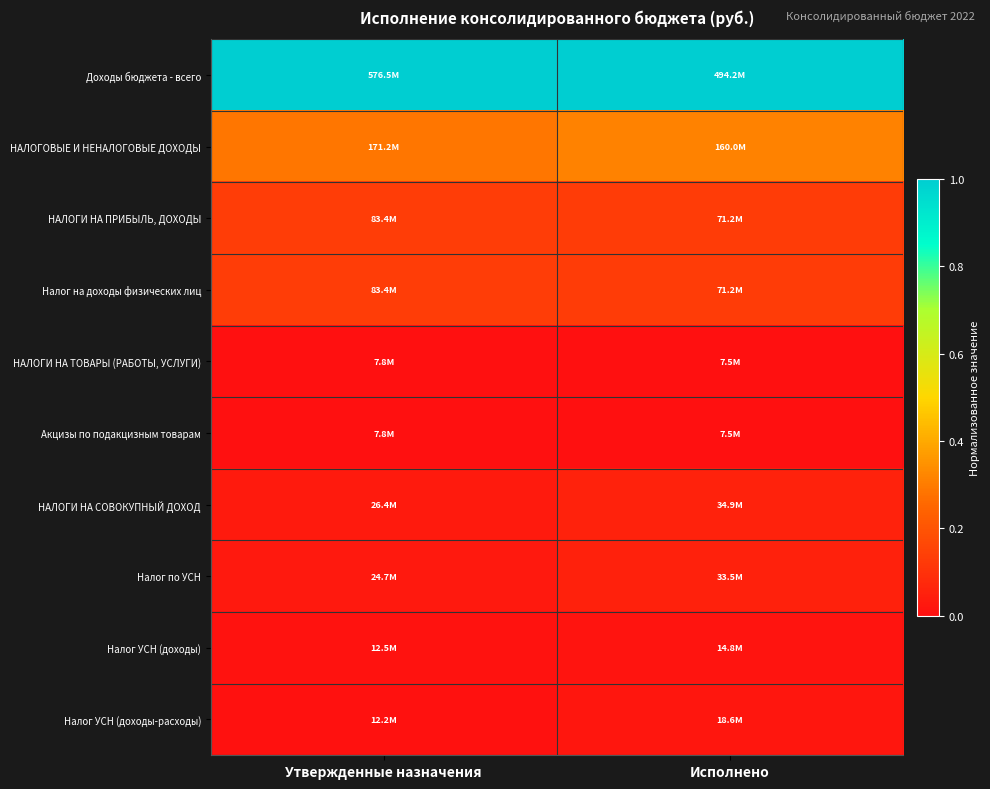

Between Исполнено and Утвержденные назначения, which is larger?

Исполнено